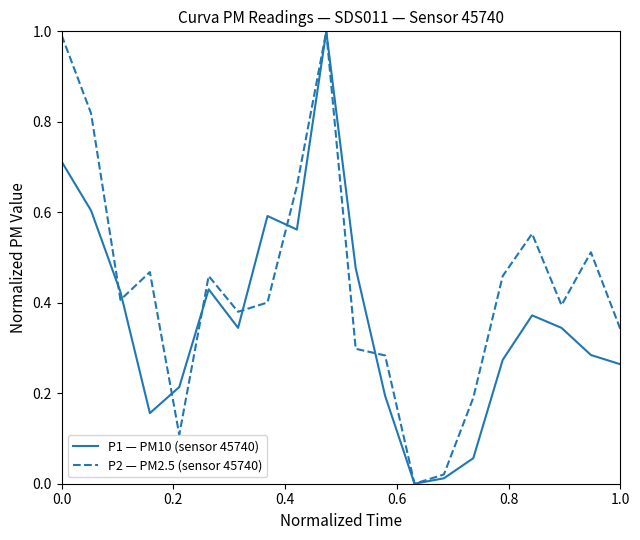

Rank the series by their average value, from lowest to highest.

P1 — PM10 (sensor 45740), P2 — PM2.5 (sensor 45740)